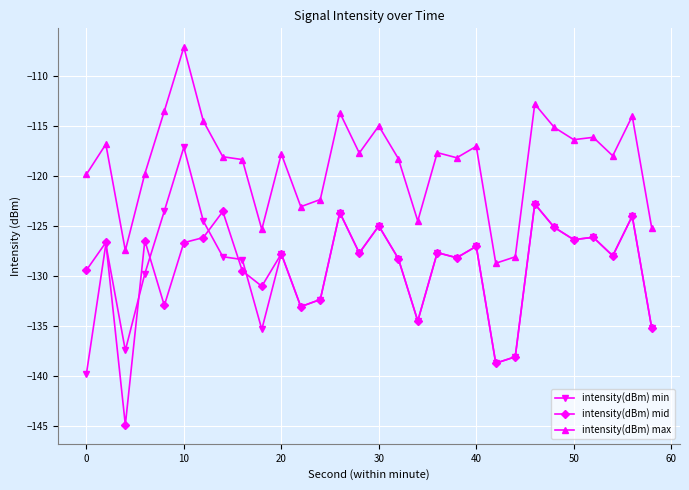

What is the greatest value displayed?

-107.1